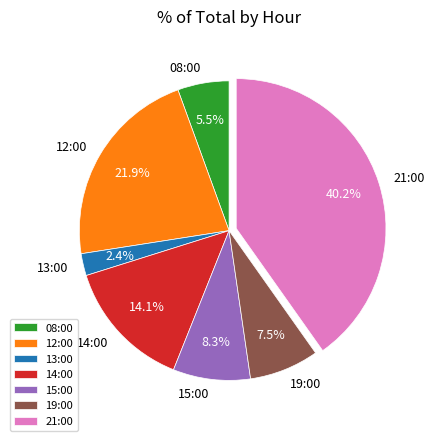

How many slices are in this pie chart?

7